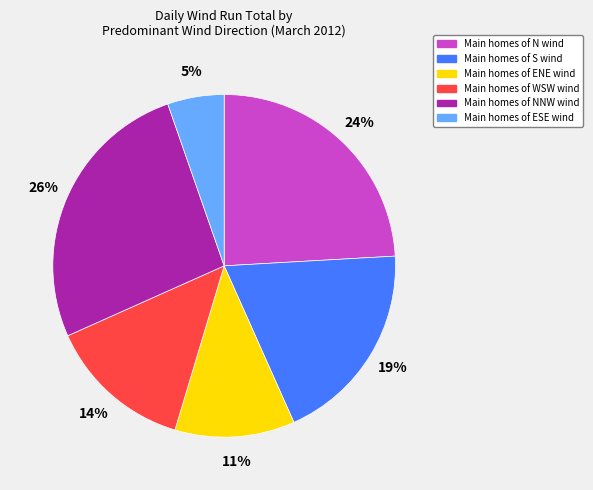

To the nearest percent, what is the average slice percentage?

17%